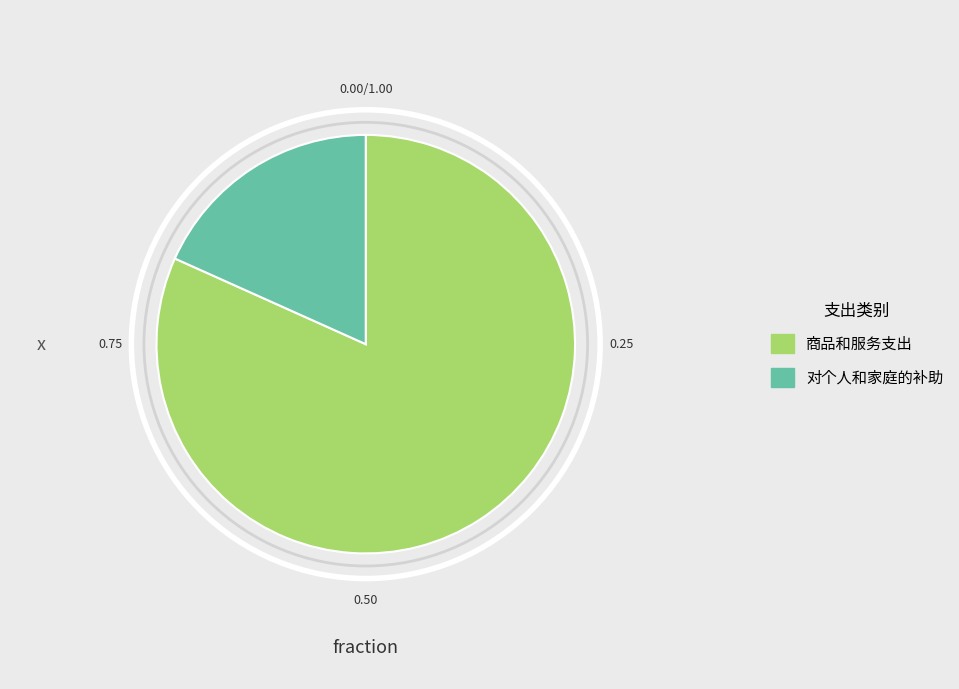

Rank the categories by value from lowest to highest.

对个人和家庭的补助, 商品和服务支出